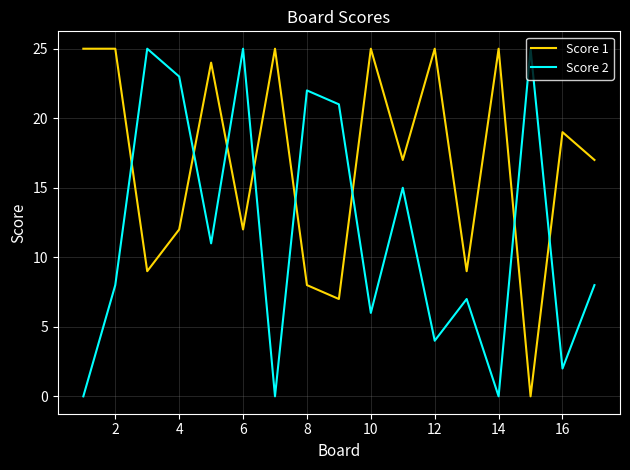

How many lines are shown in the chart?

2